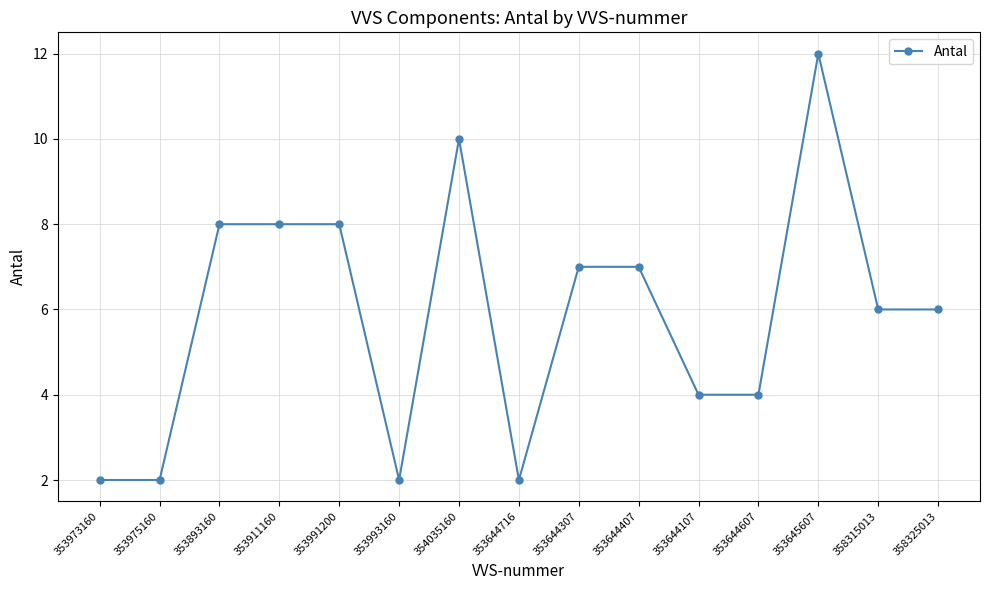

What is the maximum value shown in the chart?

12